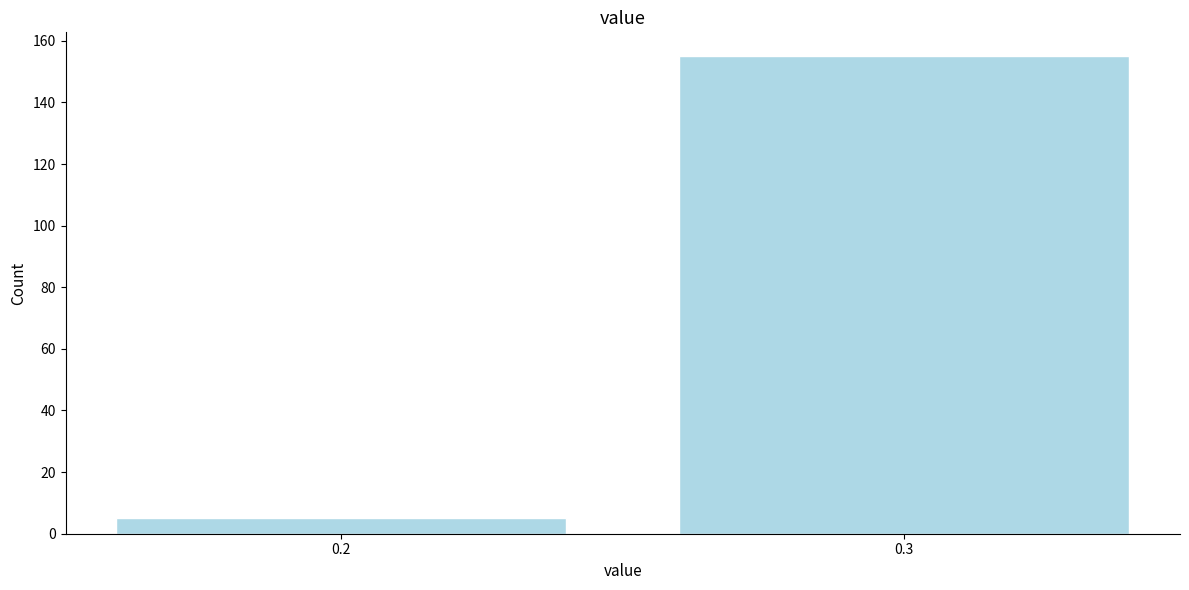

Reading left to right, what are all the values shown in this chart?

0.2=5	0.3=155